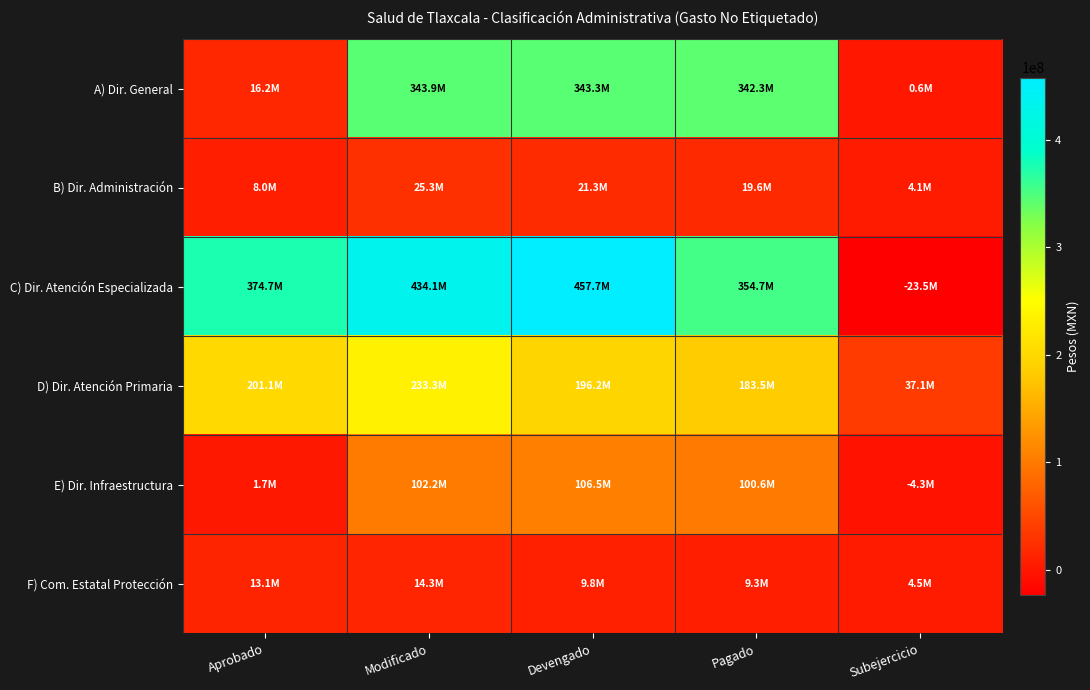

What is the smallest value displayed?

-23532936